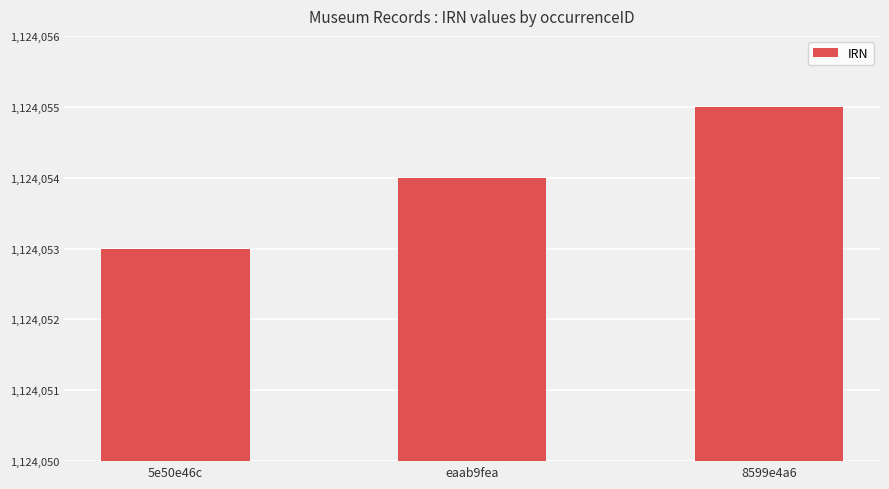

Count the values in the range 1124053 to 1124055.

3